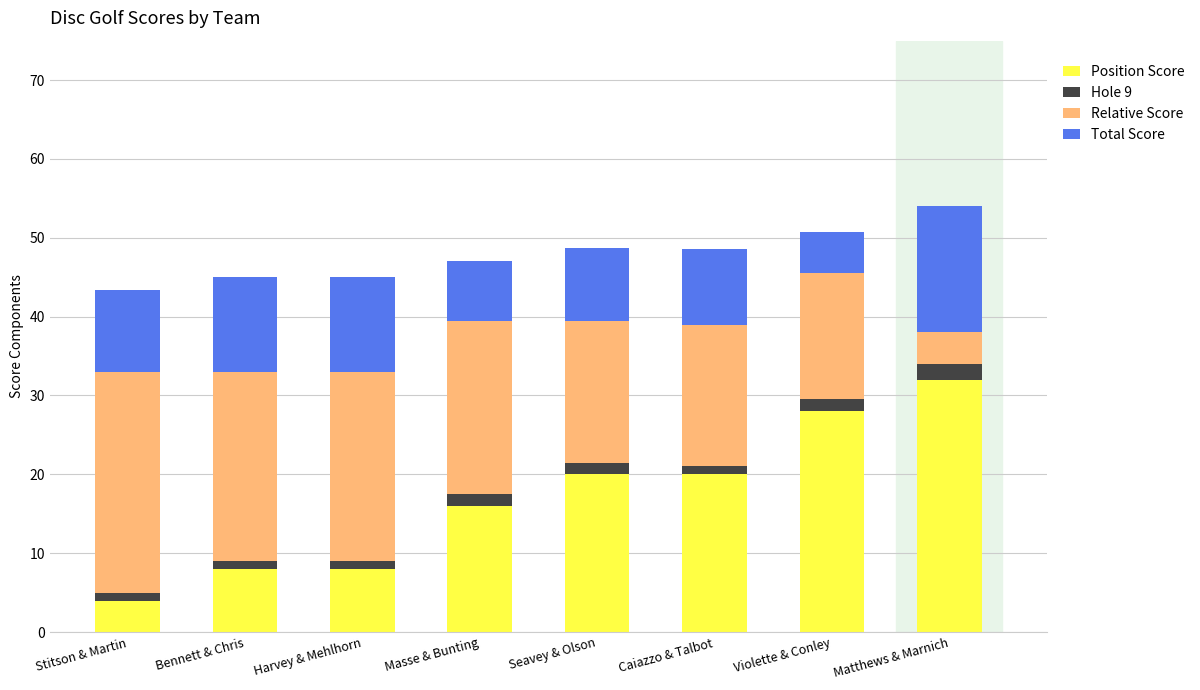

Is it true that Position Score equals 12.1 at Seavey & Olson?

False